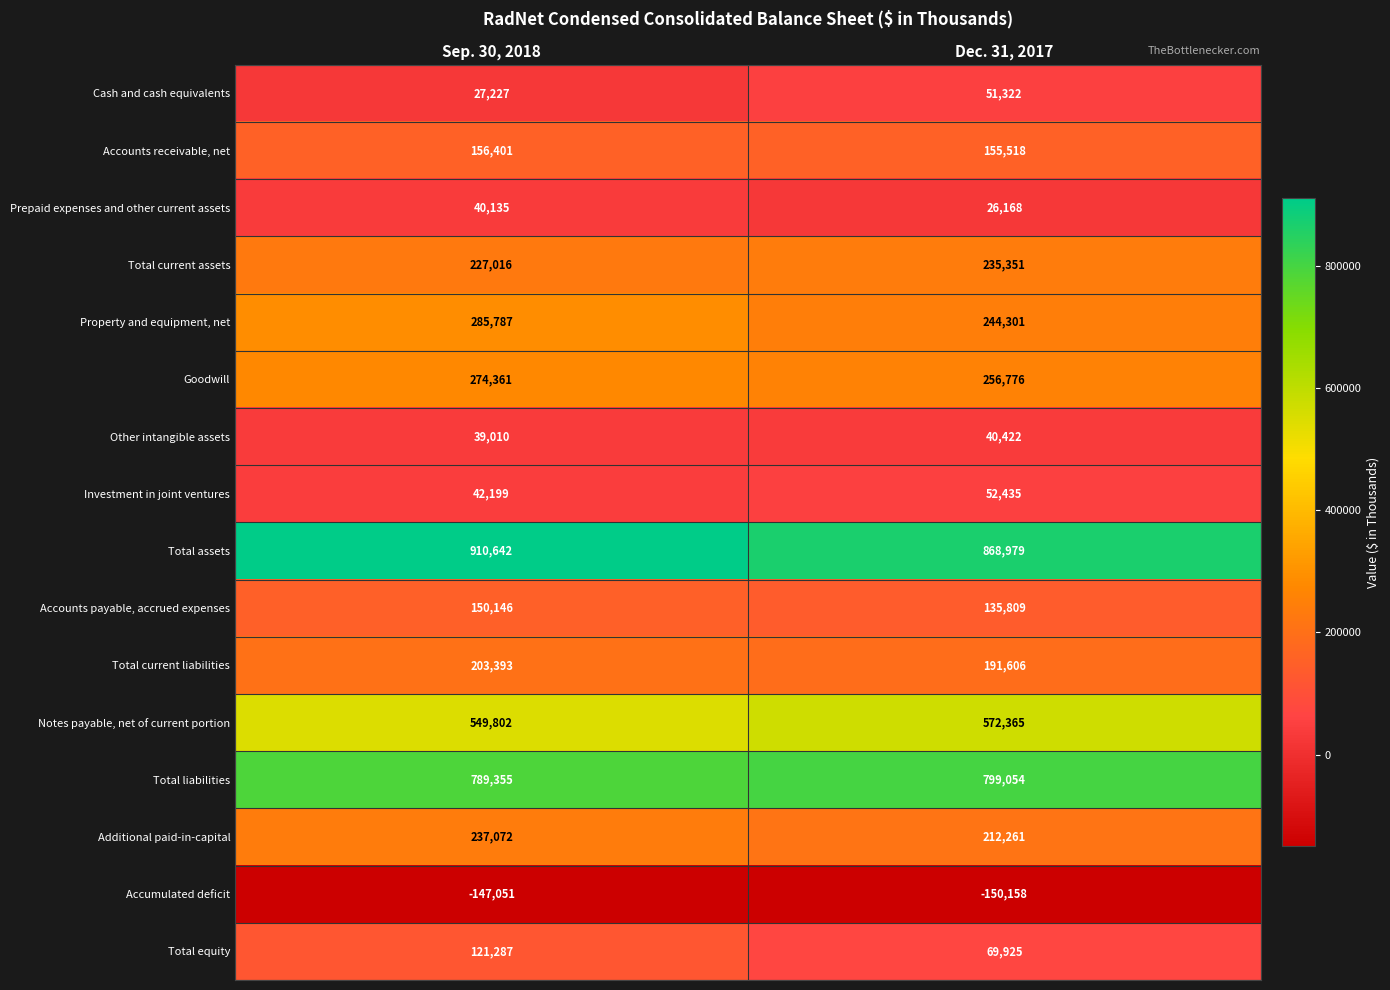

List the series in order of their peak value, highest first.

Total assets, Total liabilities, Notes payable, net of current portion, Property and equipment, net, Goodwill, Additional paid-in-capital, Total current assets, Total current liabilities, Accounts receivable, net, Accounts payable, accrued expenses, Total equity, Investment in joint ventures, Cash and cash equivalents, Other intangible assets, Prepaid expenses and other current assets, Accumulated deficit